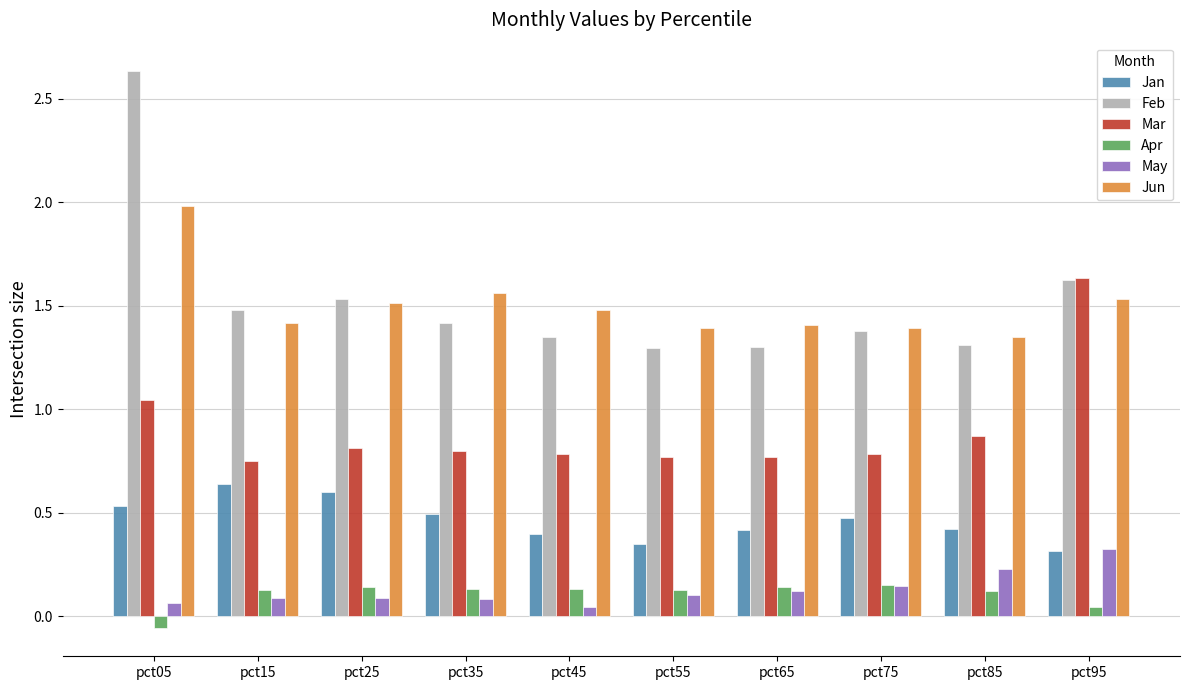

Count the May values in the range 0 to 1.

10